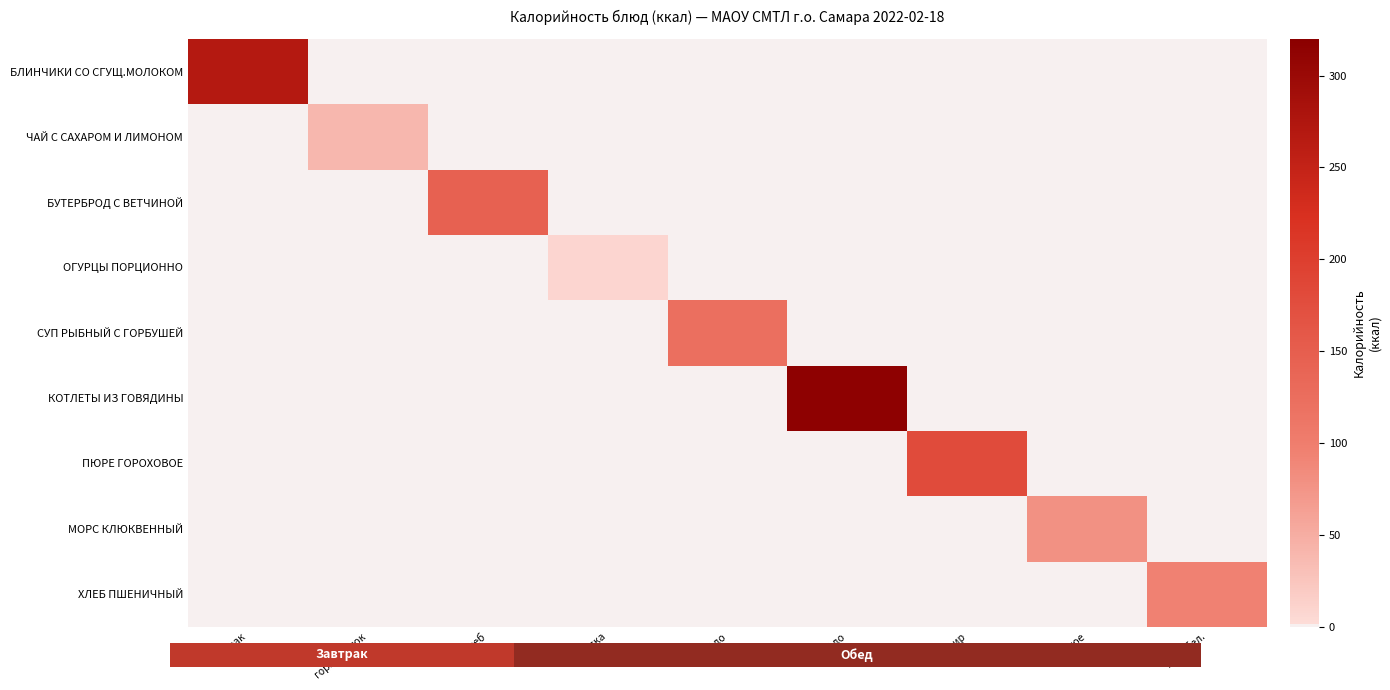

Which has a higher value, сладкое or 2 блюдо?

сладкое